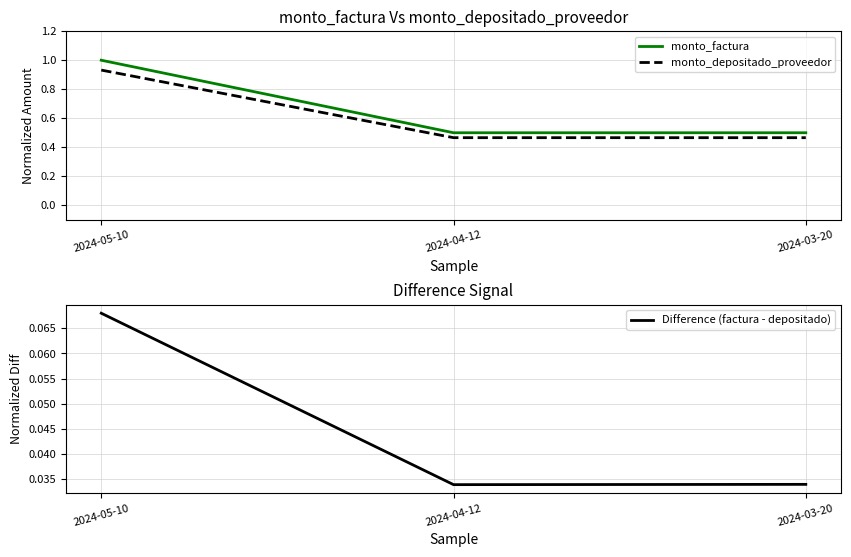

What is the label of the 1st point from the left?

2024-05-10